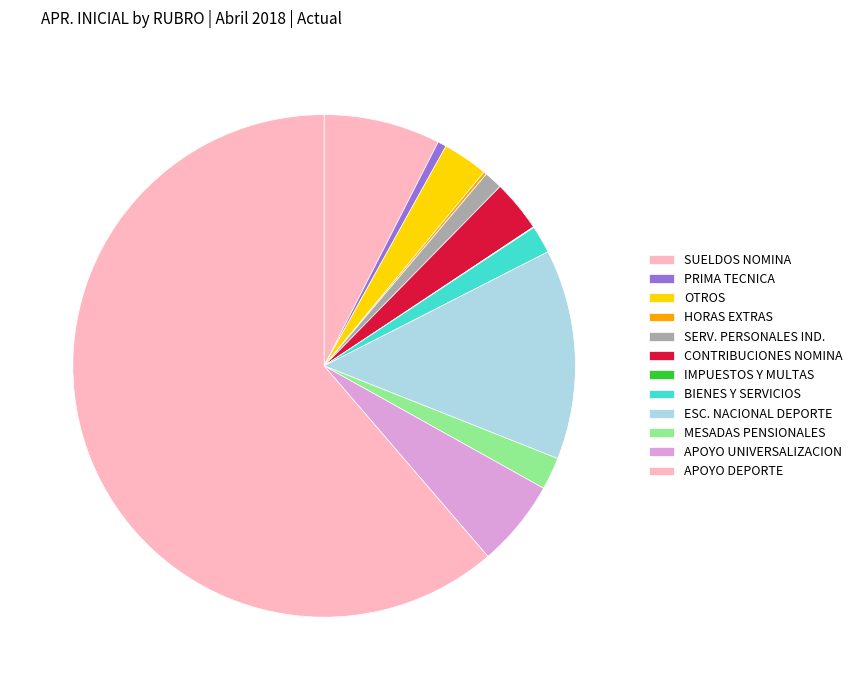

To the nearest percent, what is the average slice percentage?

8%